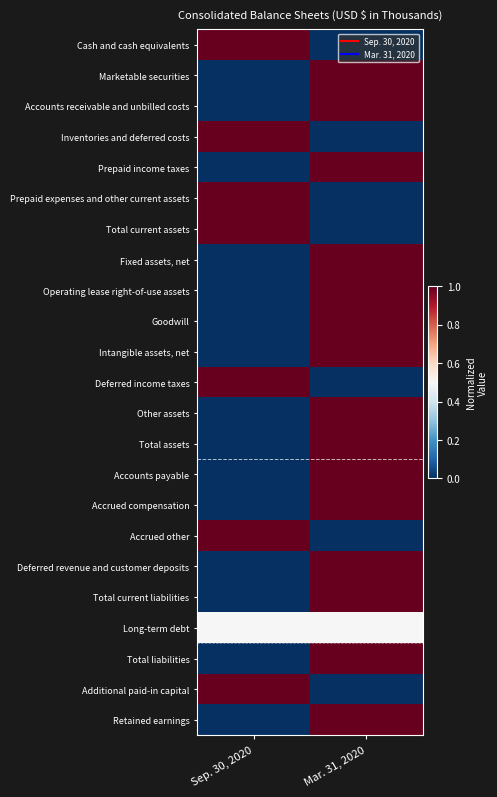

How many series are shown in this chart?

23